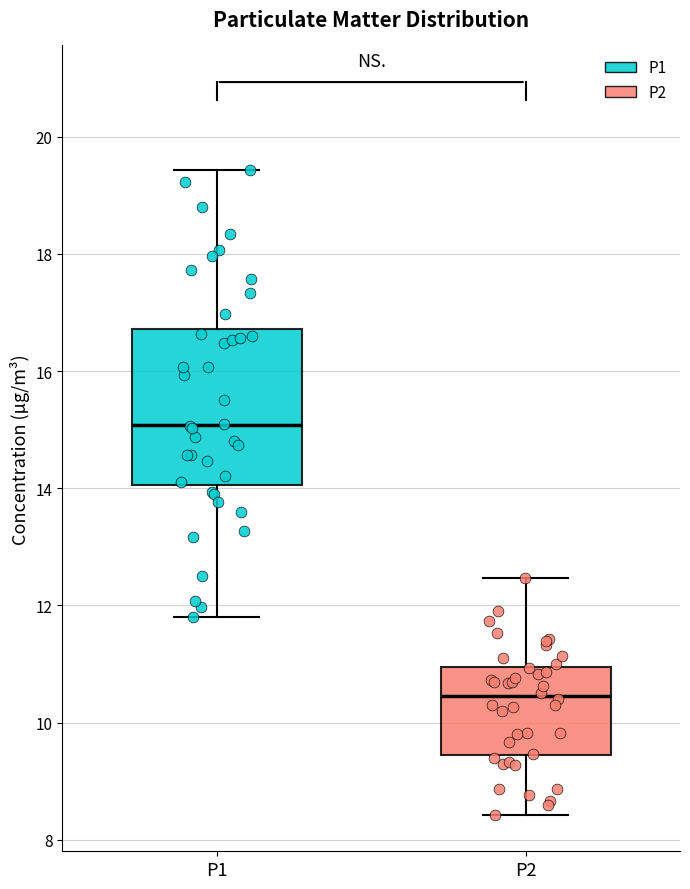

Which box is the tallest, from its lower edge to its upper edge?

P1